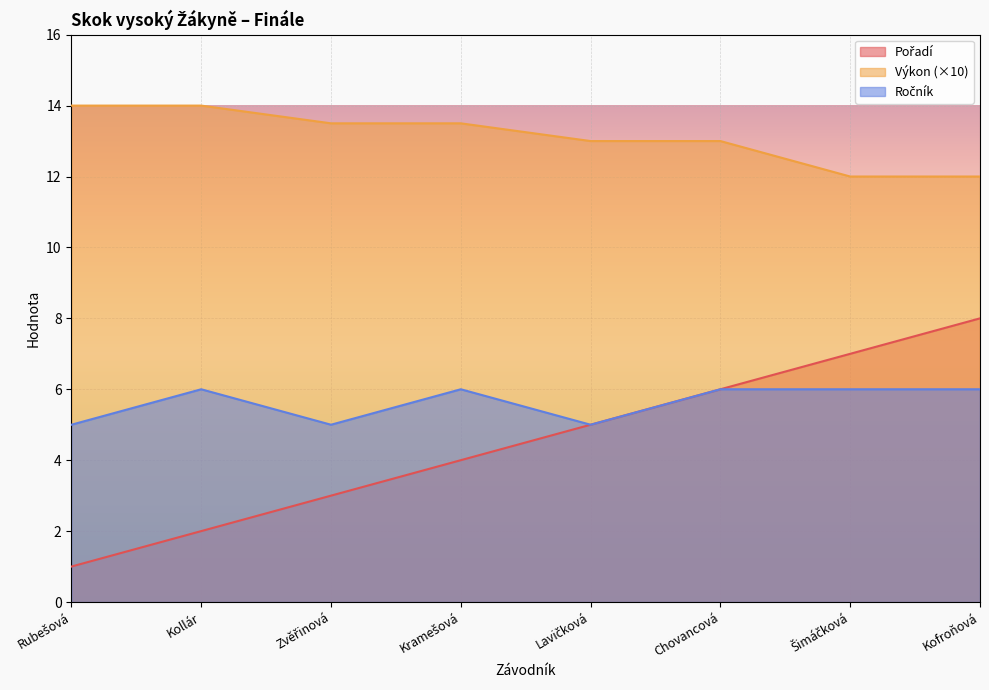

Reading left to right, transcribe all the data shown in this chart.

Pořadí: 1.0	2.0	3.0	4.0	5.0	6.0	7.0	8.0
Výkon: 14.0	14.0	13.5	13.5	13.0	13.0	12.0	12.0
Ročník: 5.0	6.0	5.0	6.0	5.0	6.0	6.0	6.0